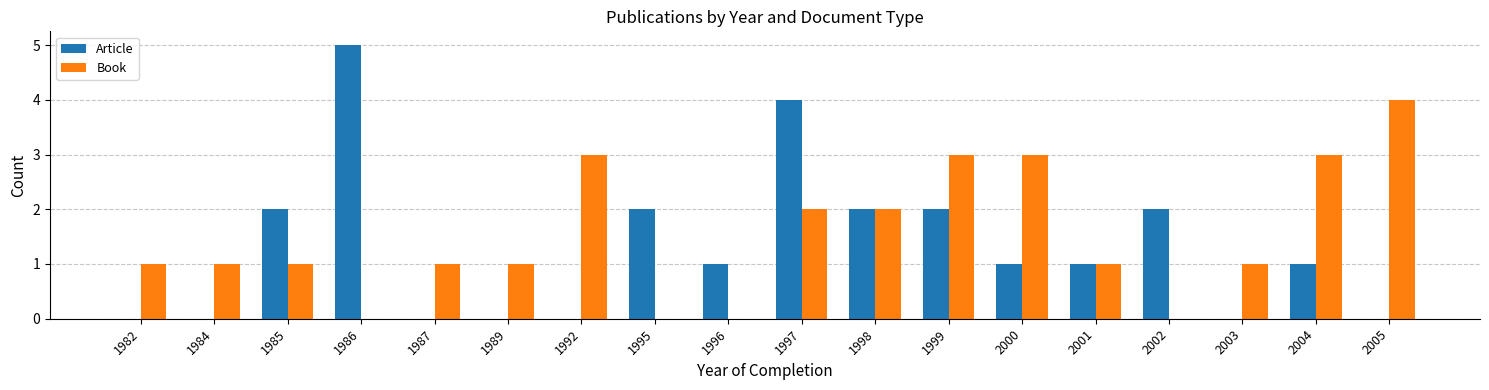

What are all the series names shown in the legend?

Article, Book